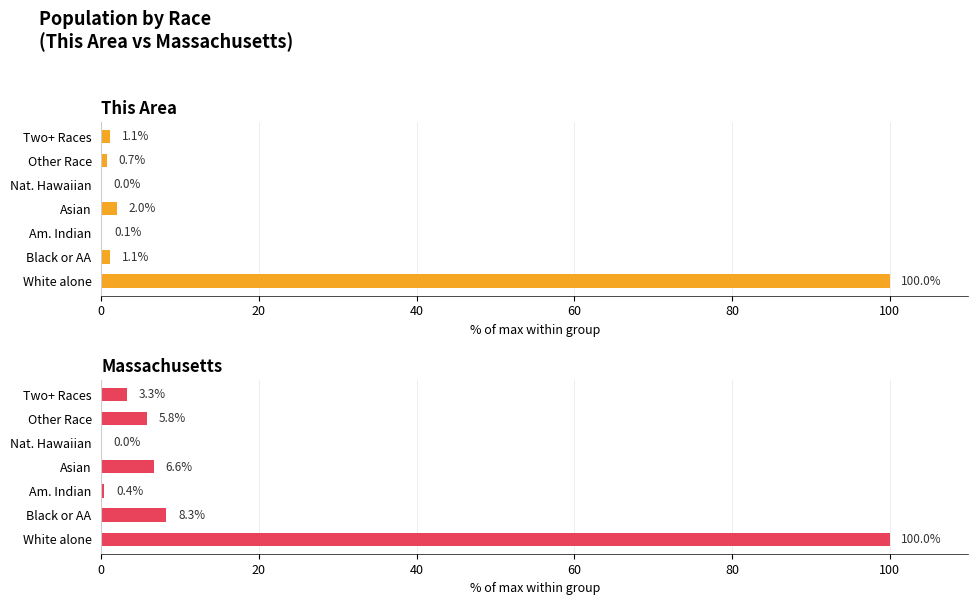

What is the value of the Massachusetts bar at the 2nd from the left?

8.3